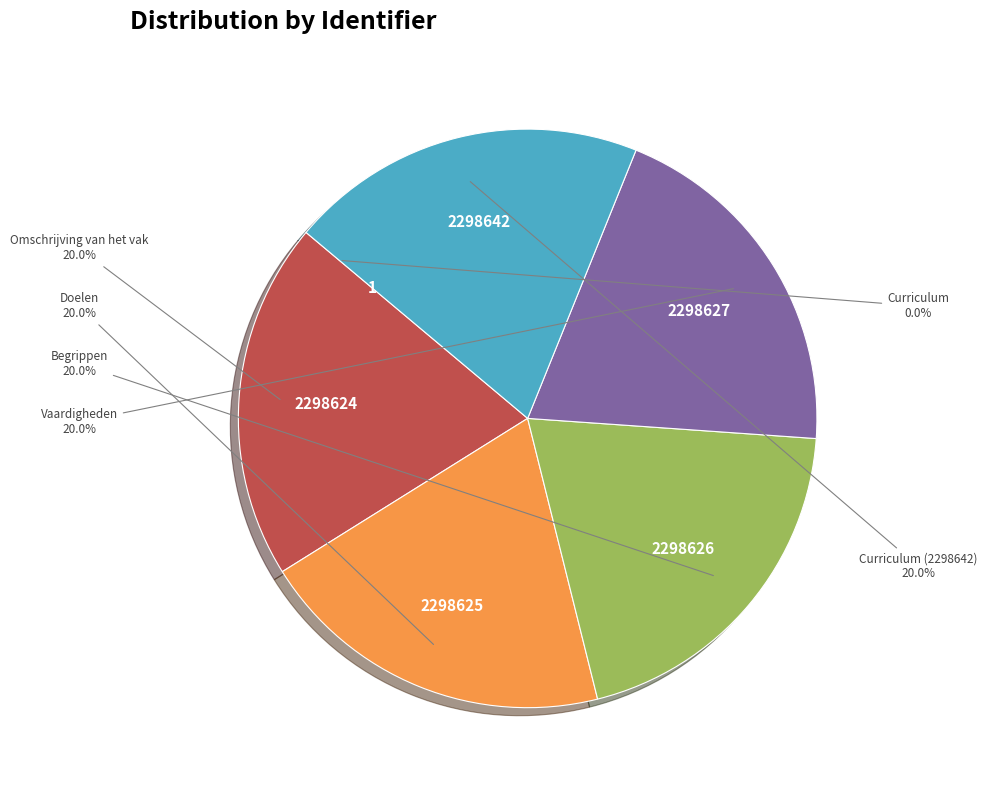

Is there any slice that represents more than half of the pie?

No